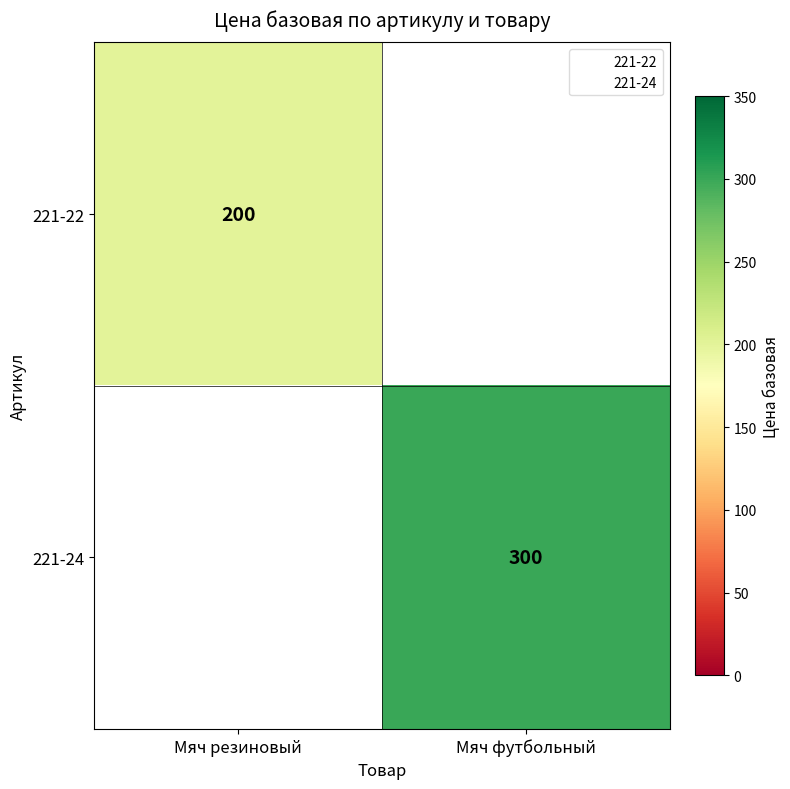

How many categories are shown in the chart?

2